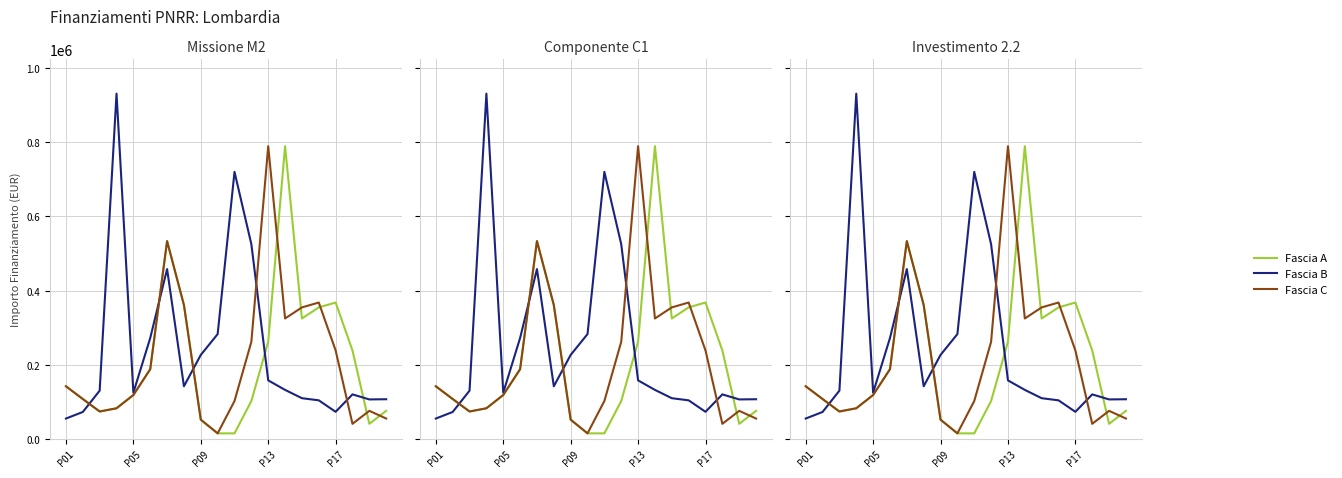

What is the total value across all series at 19?

238916.0